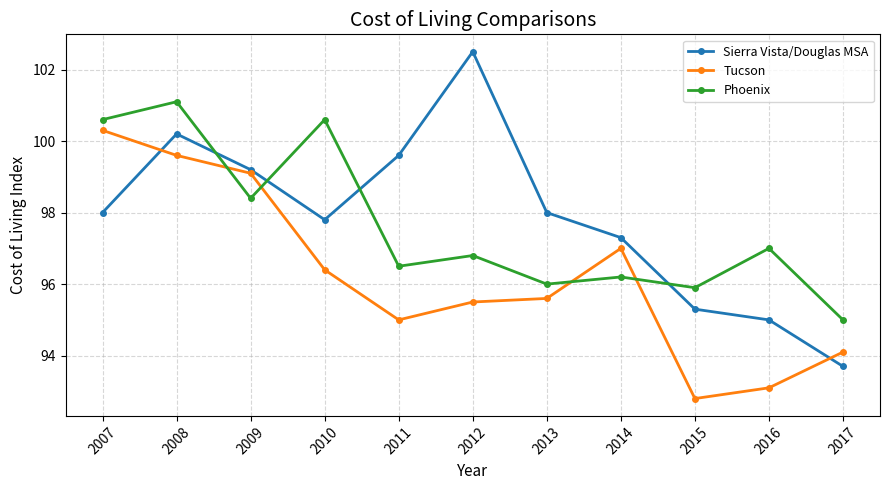

How many distinct data groups are displayed?

3